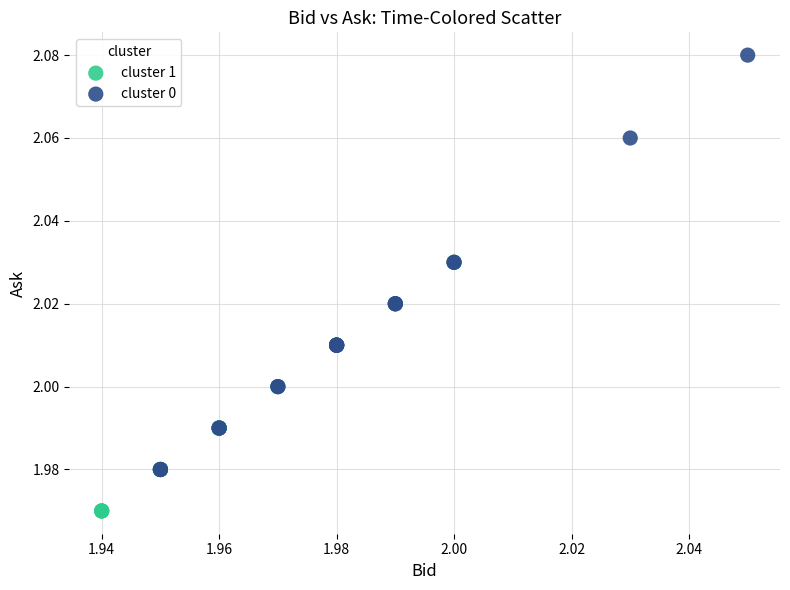

Which series has the widest spread of Y values?

cluster 0